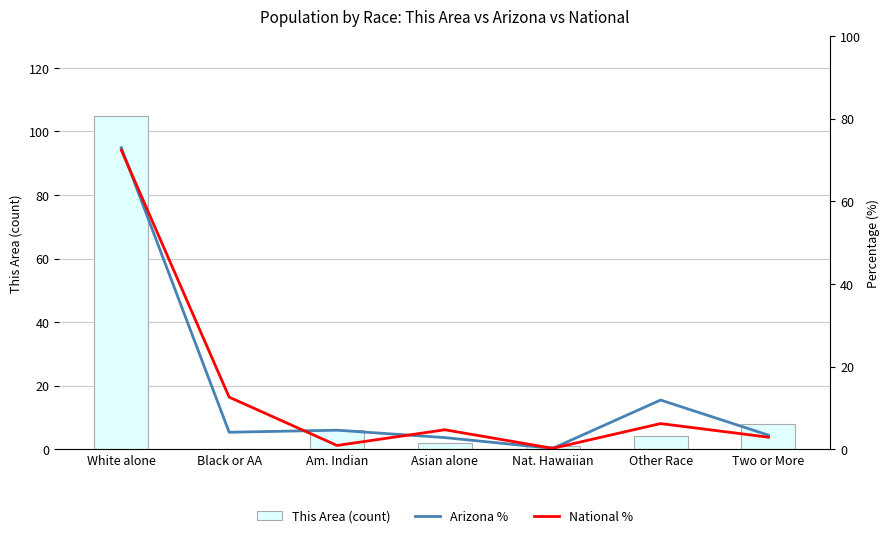

How many values in the Arizona % series exceed 4?

4